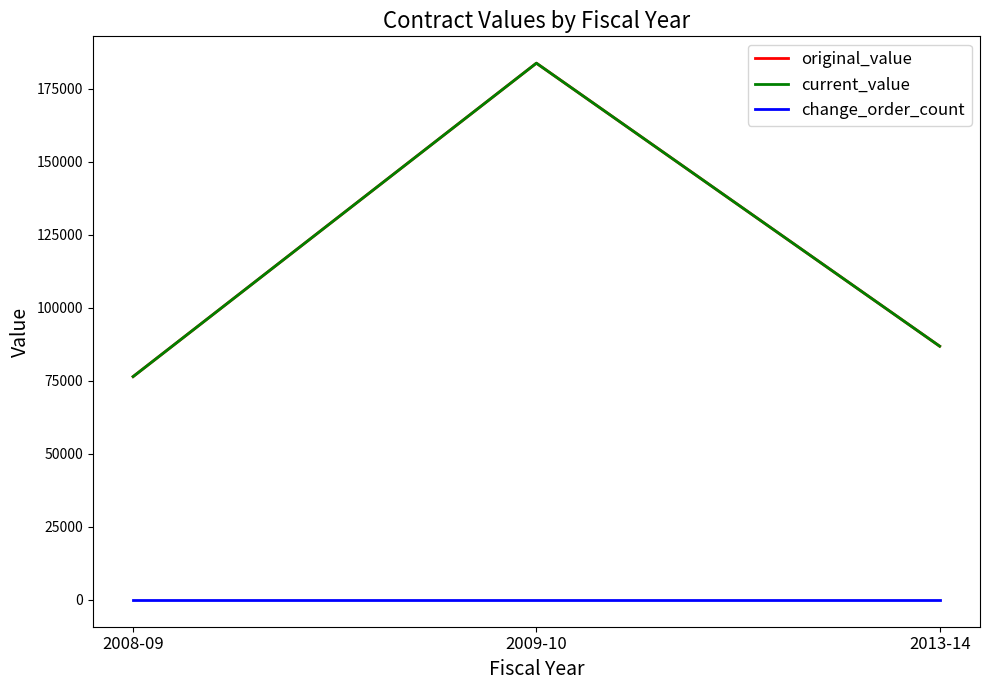

Does the chart display data point markers on the line(s)?

No